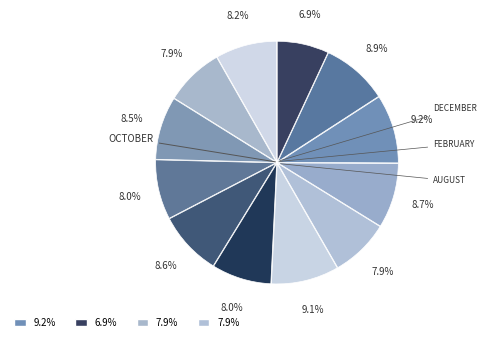

Rank the categories by value from lowest to highest.

December, February, August, June, April, January, March, May, September, November, July, October